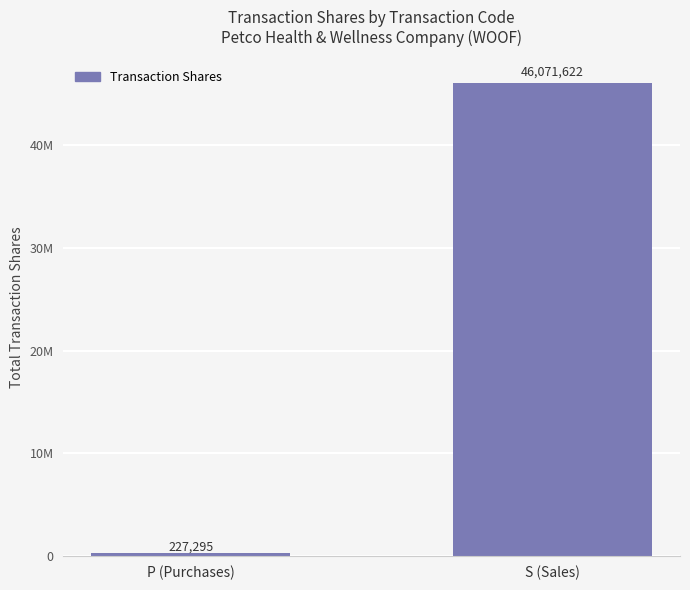

What is the sum of the values at S (Sales) and P (Purchases)?

46298917